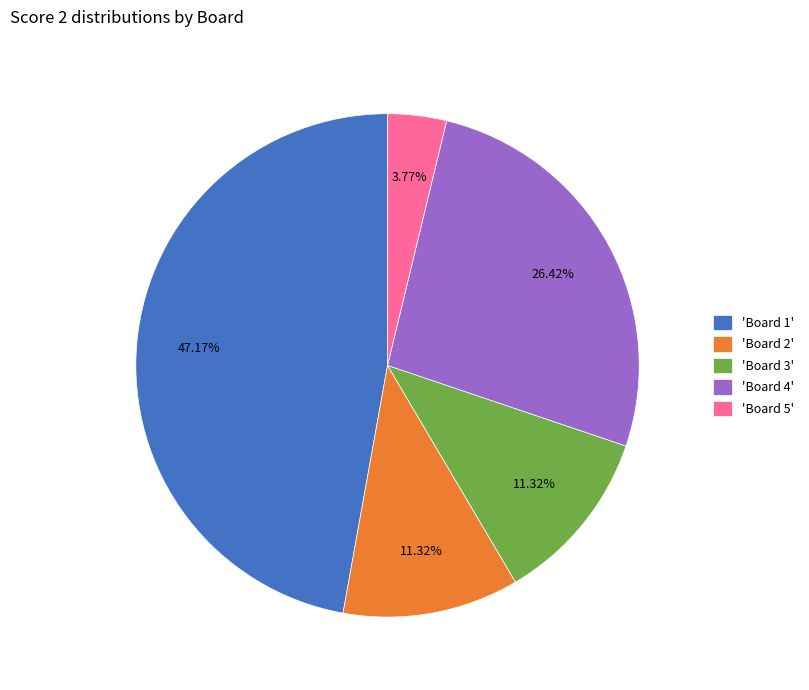

Combined, do 'Board 5' and 'Board 4' account for over 50%?

No